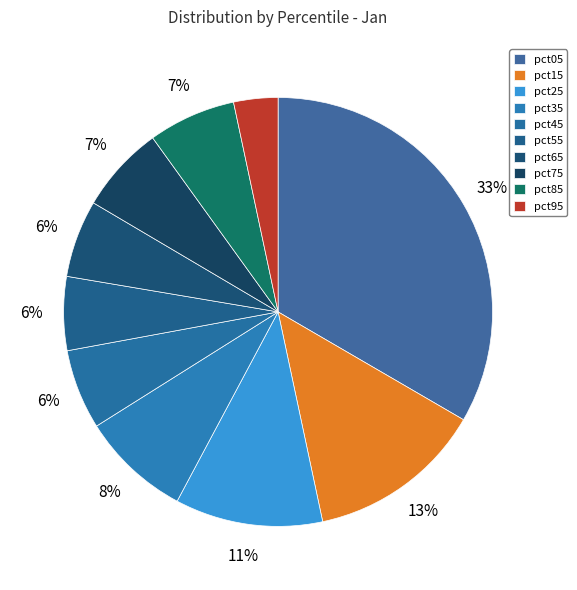

Which category has the biggest portion of the pie?

pct05